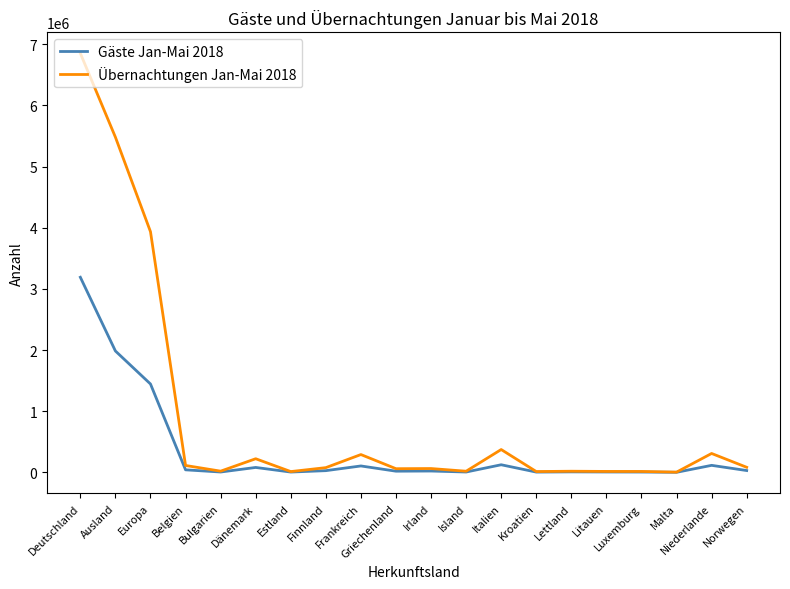

Which series has the widest spread of values?

Übernachtungen Jan-Mai 2018